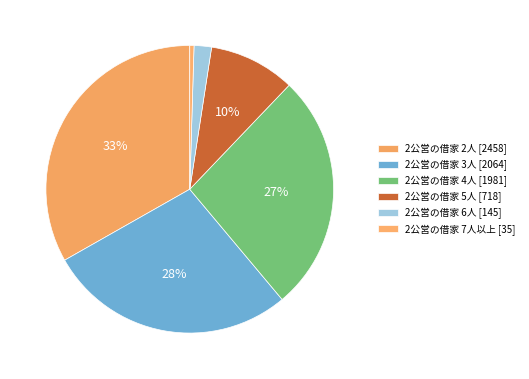

How many slices are in this pie chart?

6